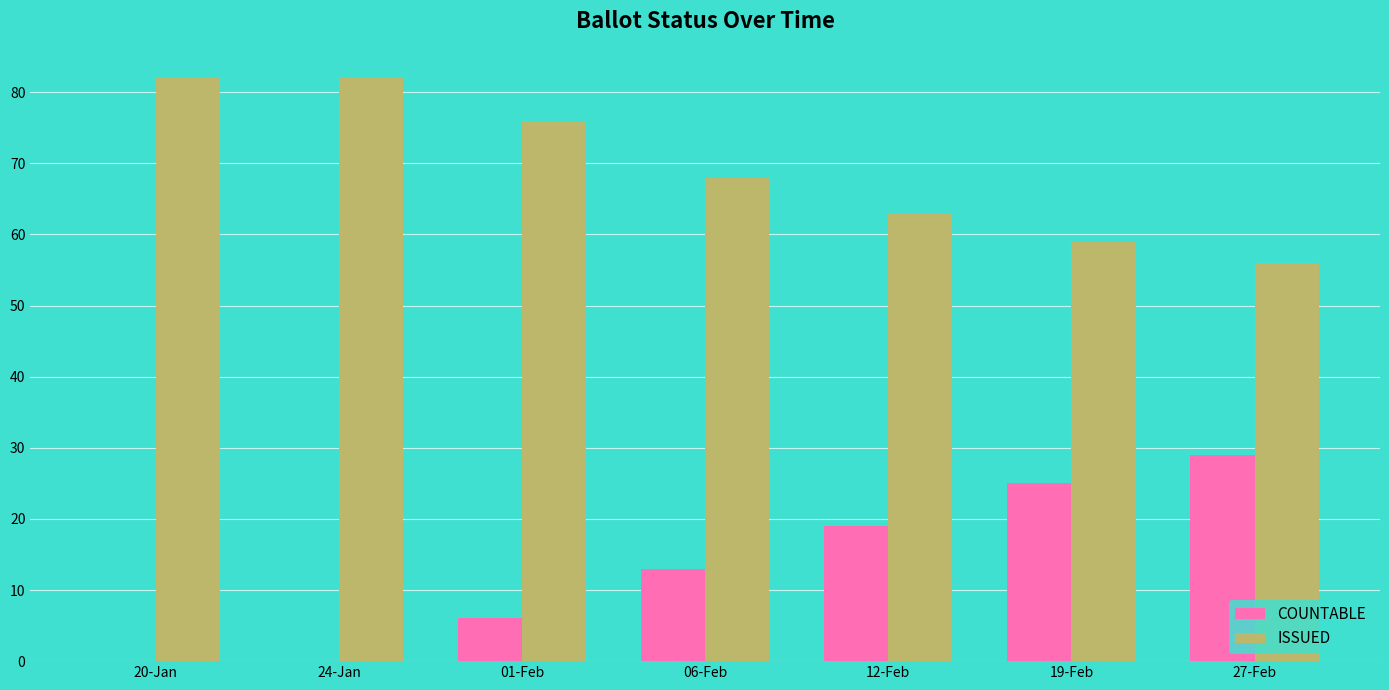

Which series has the widest spread of values?

COUNTABLE